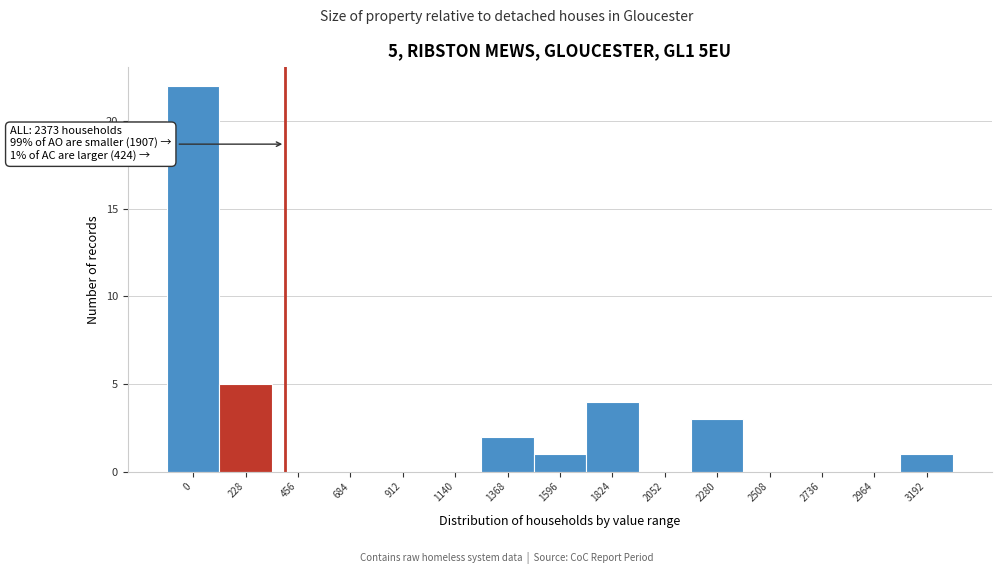

Reading right to left, extract all data points from this chart.

3192=1	2964=0	2736=0	2508=0	2280=3	2052=0	1824=4	1596=1	1368=2	1140=0	912=0	684=0	456=0	228=5	0=22